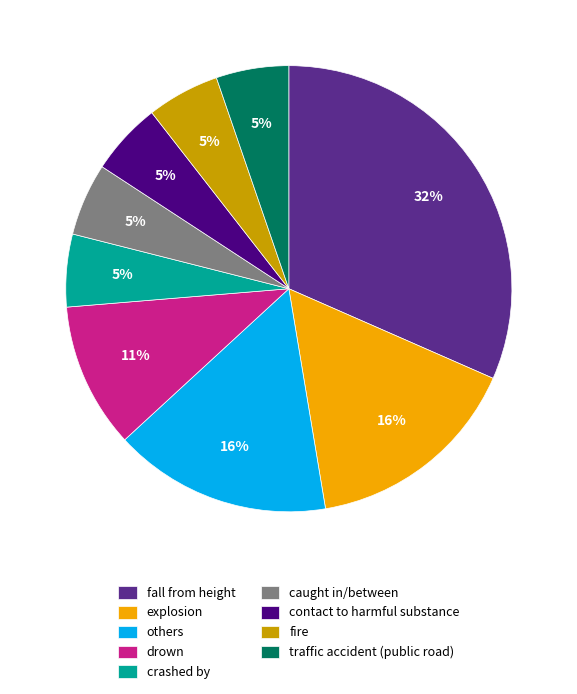

What percentage is the contact to harmful substance slice, to the nearest percent?

5%